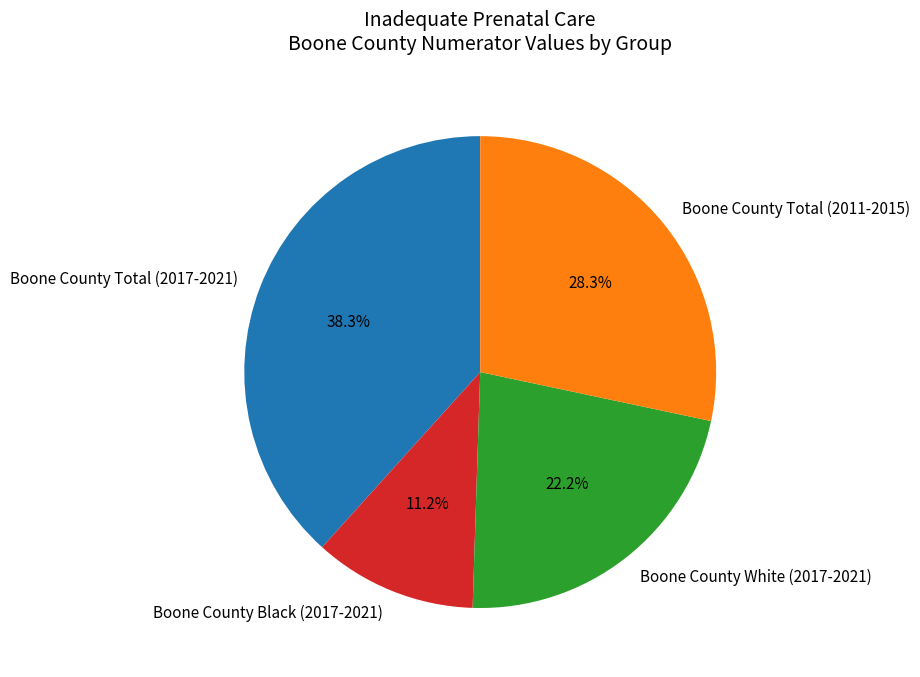

Count the number of slices in the pie.

4